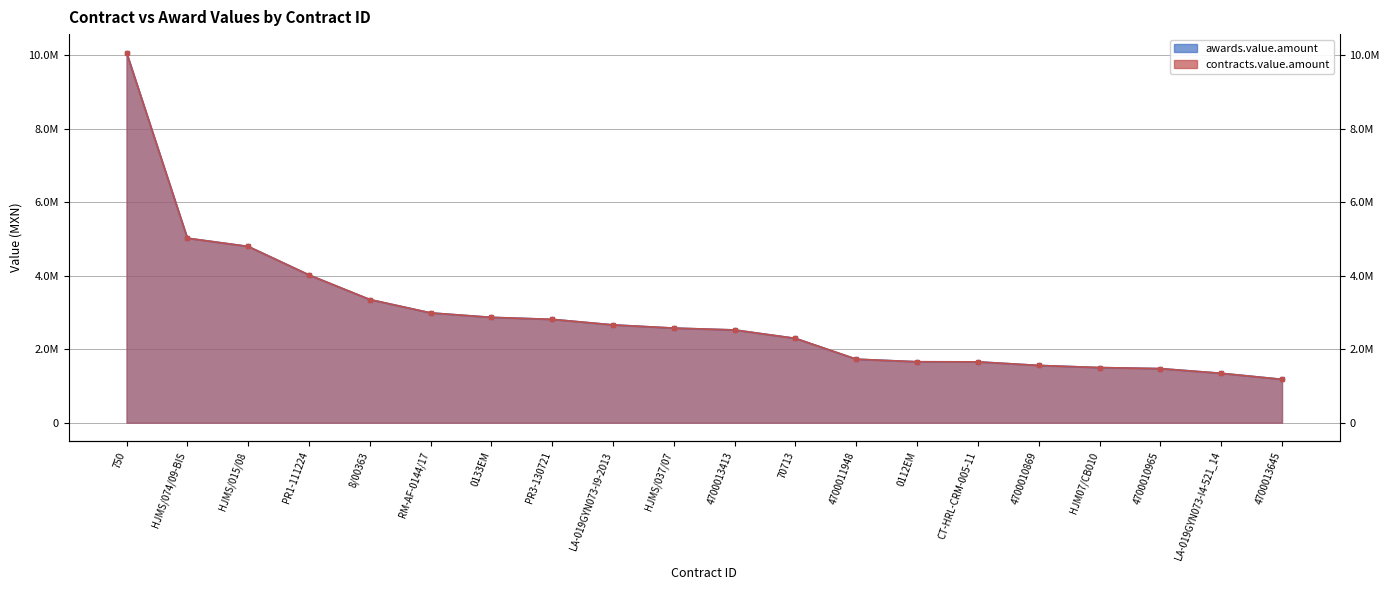

Count the number of data series in this chart.

2